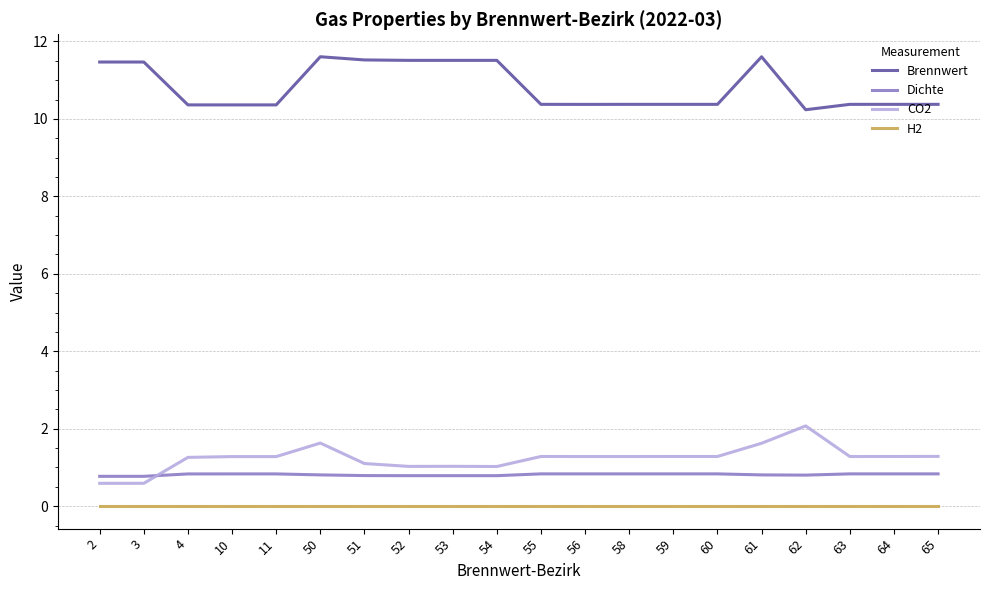

How many Dichte values are between 0 and 1?

20